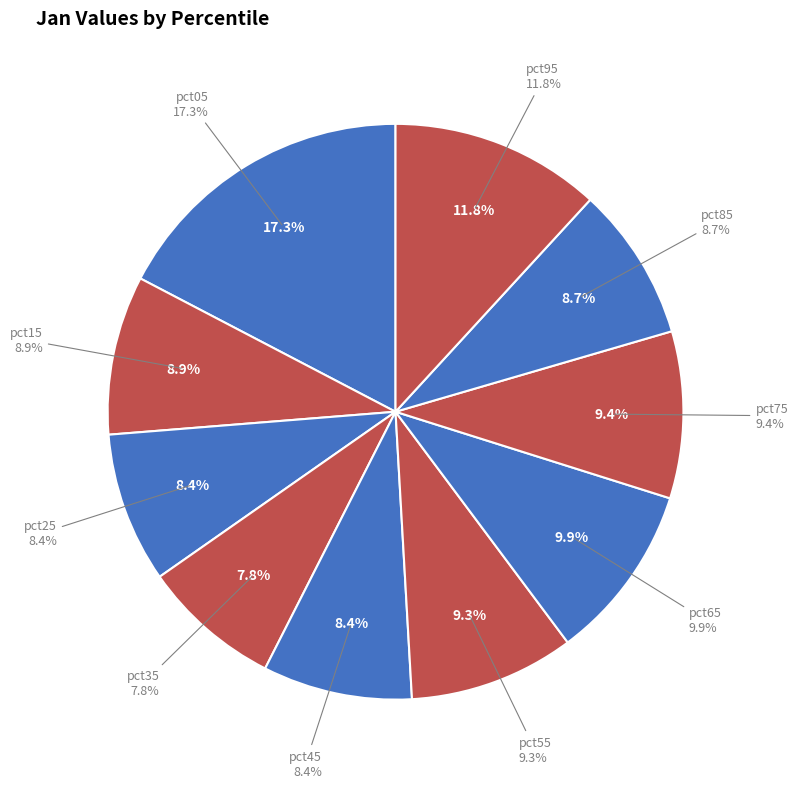

Which slice is the largest?

pct05